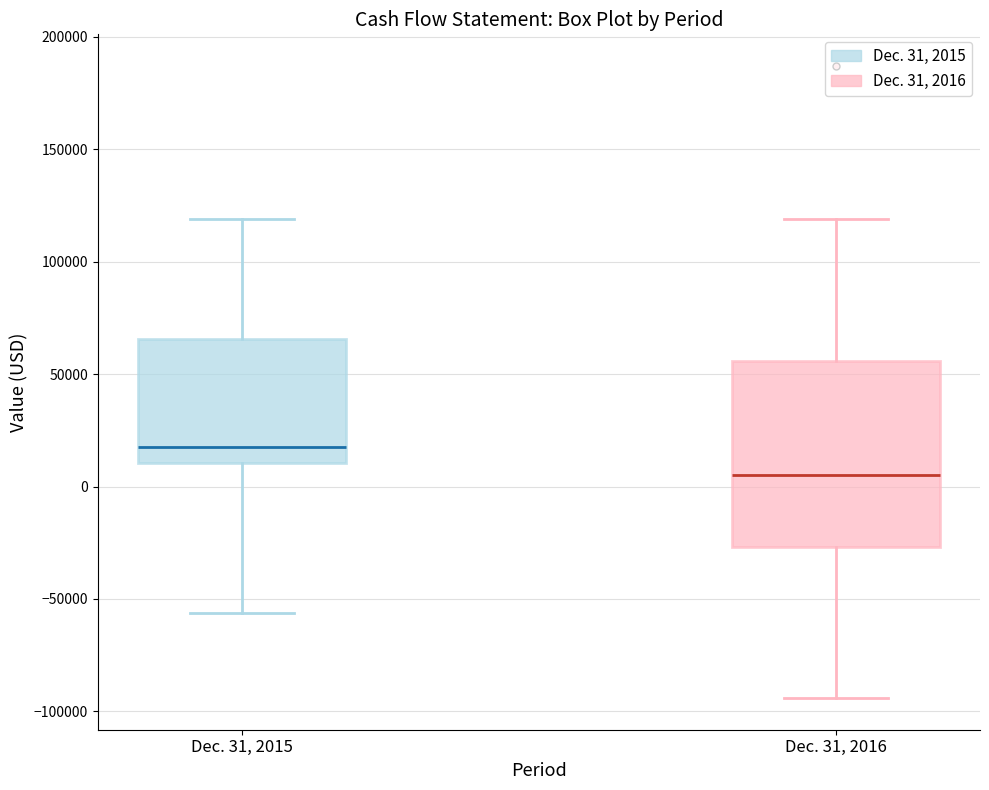

Where does the median line of the box for Dec. 31, 2016 sit on the y-axis? The values are not printed on the chart, so give them approximately, as read against the axis.

5000